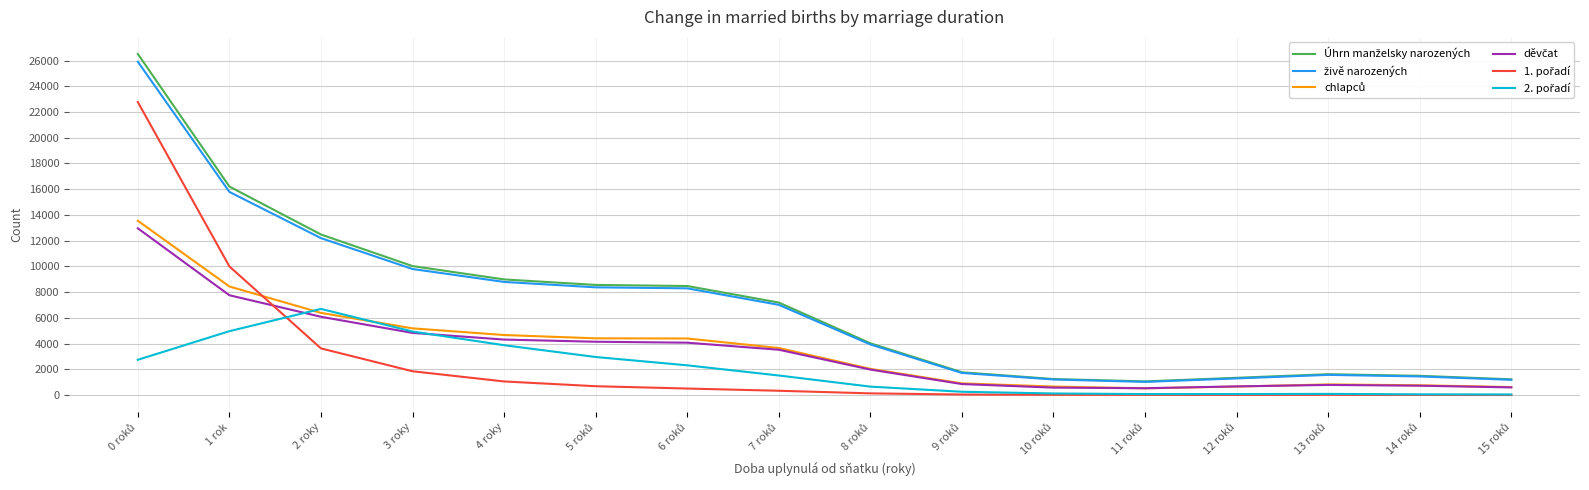

What is the maximum value shown in the chart?

26510